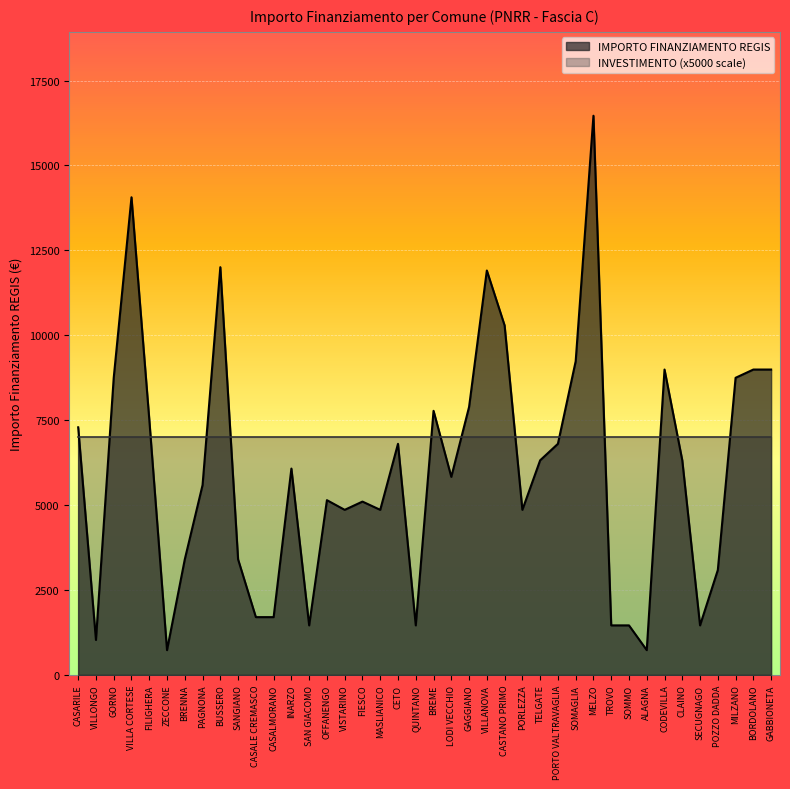

What value does the data have at SAN GIACOMO?

1458